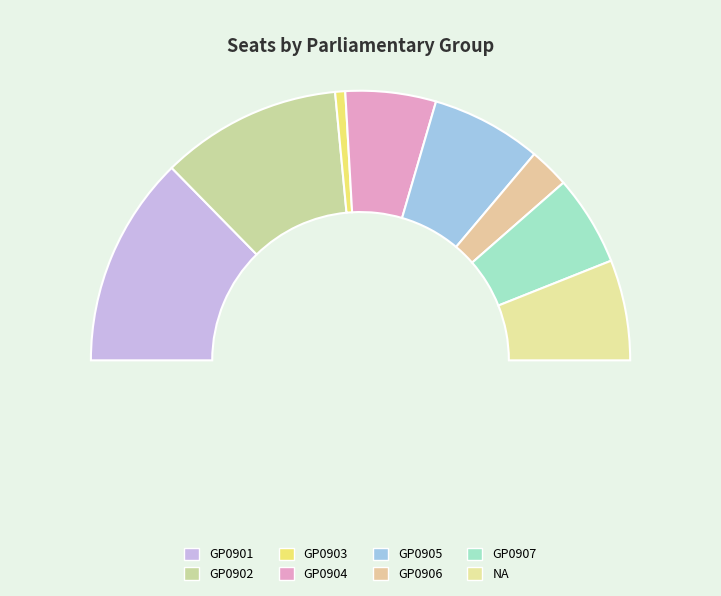

Is it true that GP0904 is 11% of the pie?

True